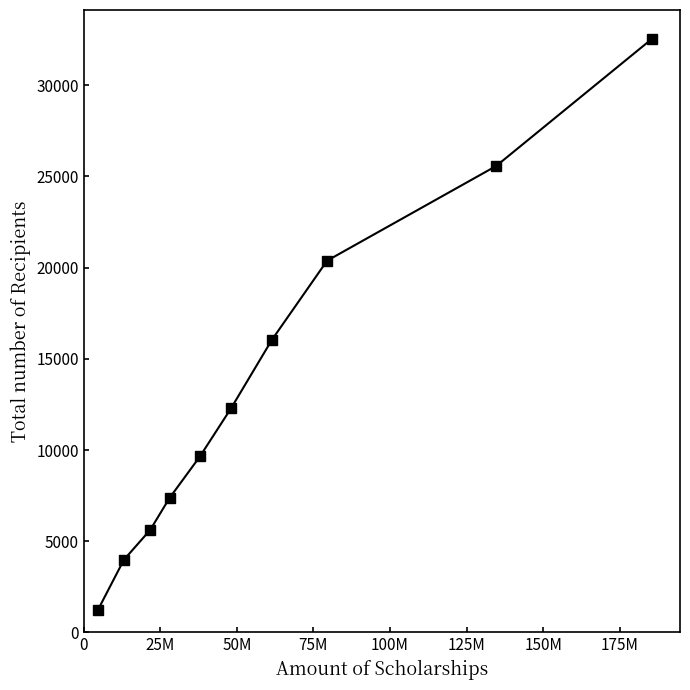

What is the value of the 9th point from the left?

25568